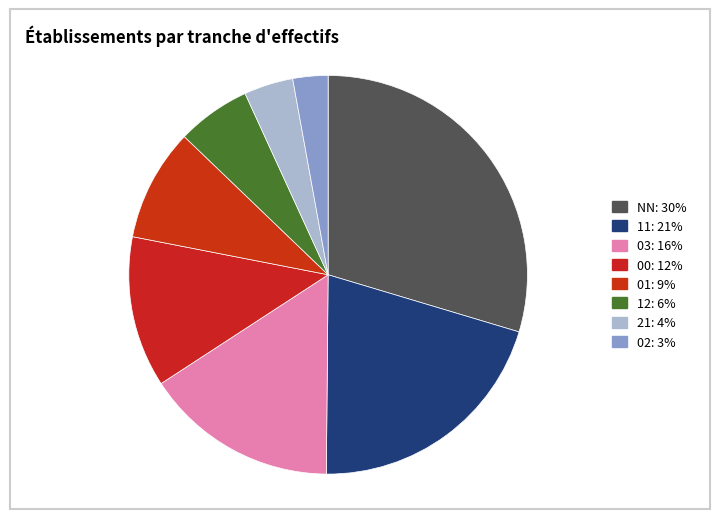

How many segments does this pie chart have?

8